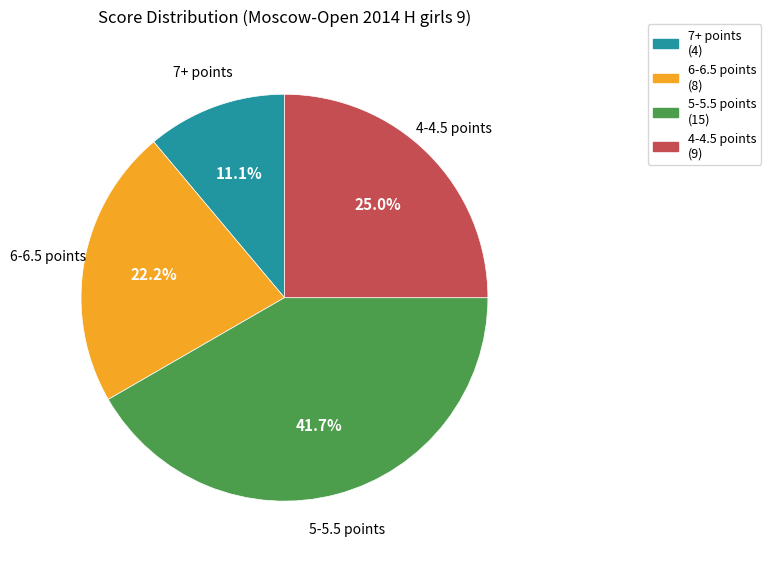

Does any single category account for the majority?

No